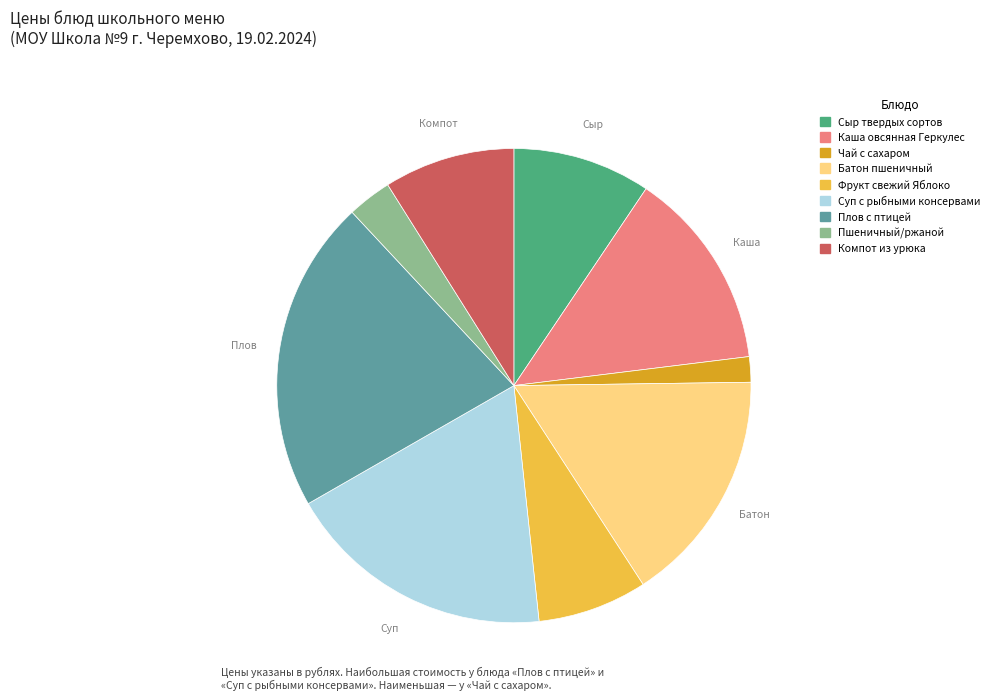

What is the largest slice in the pie chart?

Плов с птицей